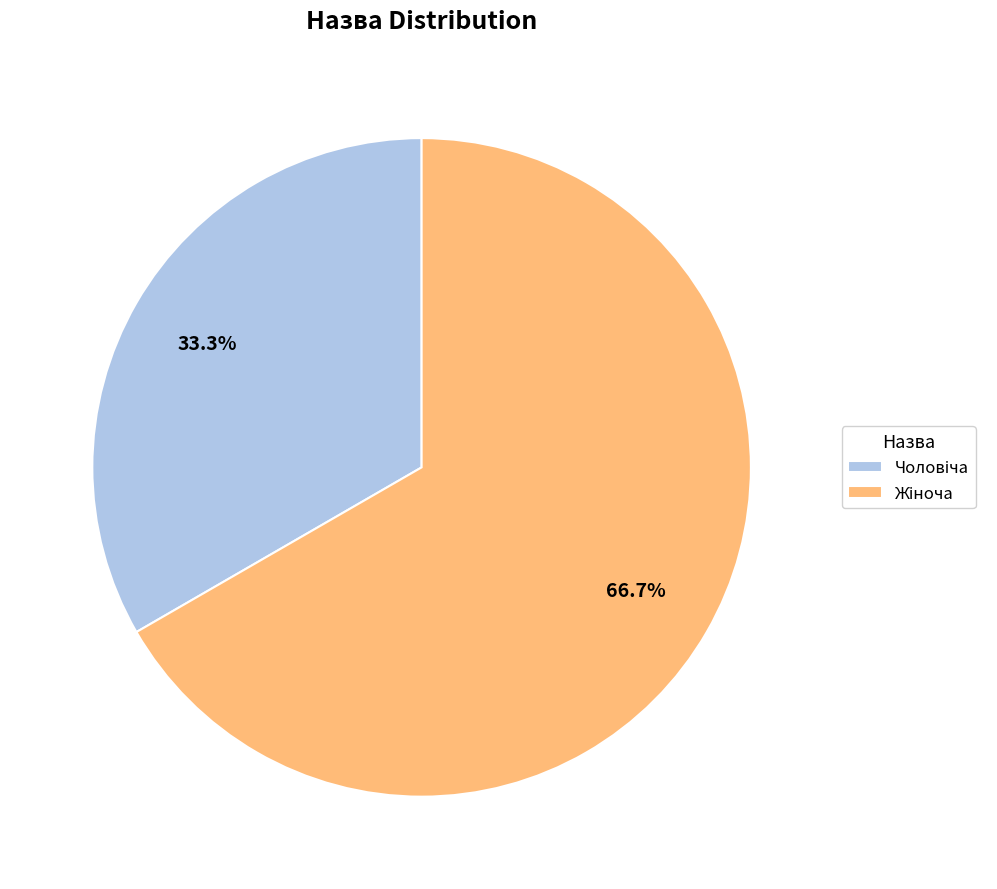

Count the number of slices in the pie.

2